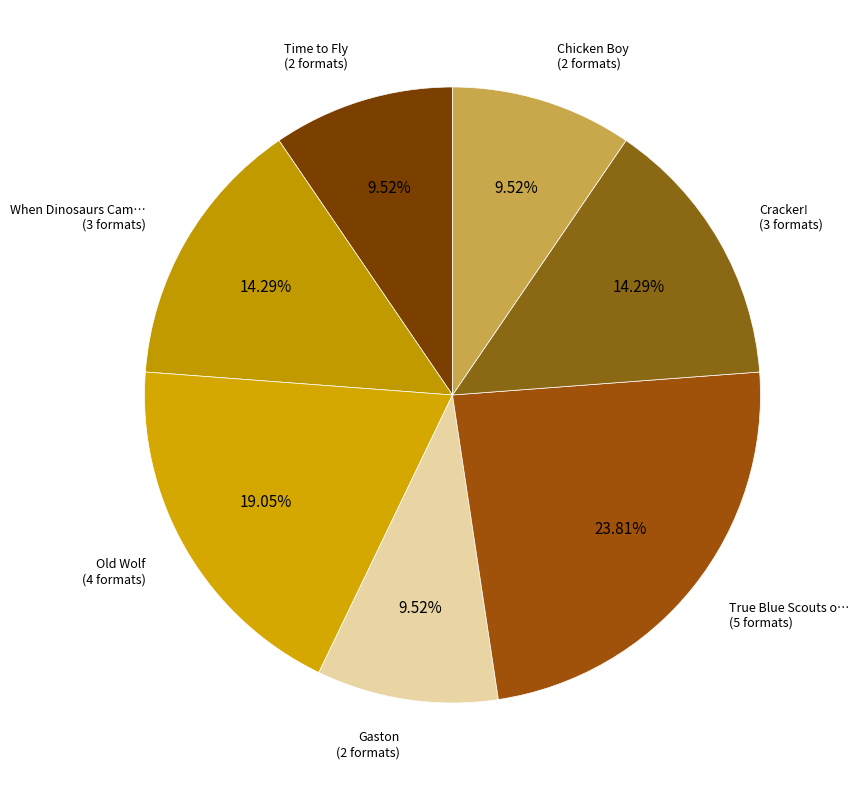

Does any single category account for the majority?

No